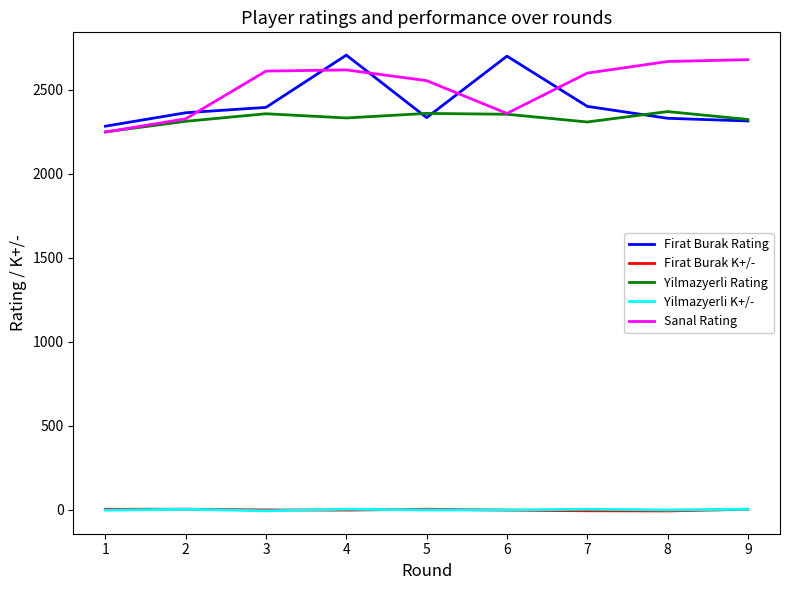

What is the maximum value shown in the chart?

2706.0